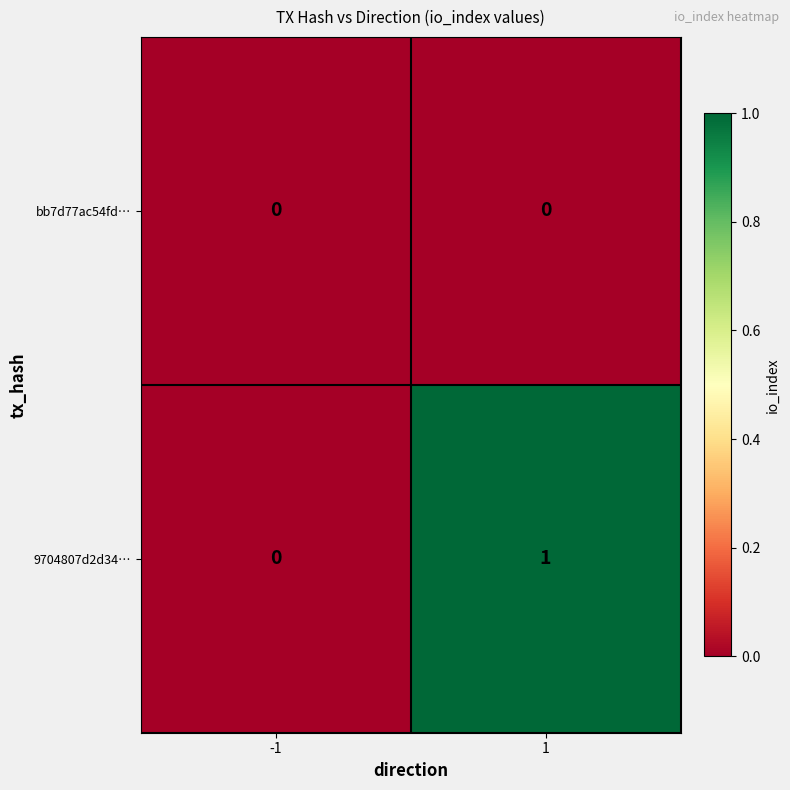

List the series in order of their overall mean, lowest first.

bb7d77ac54fd…, 9704807d2d34…